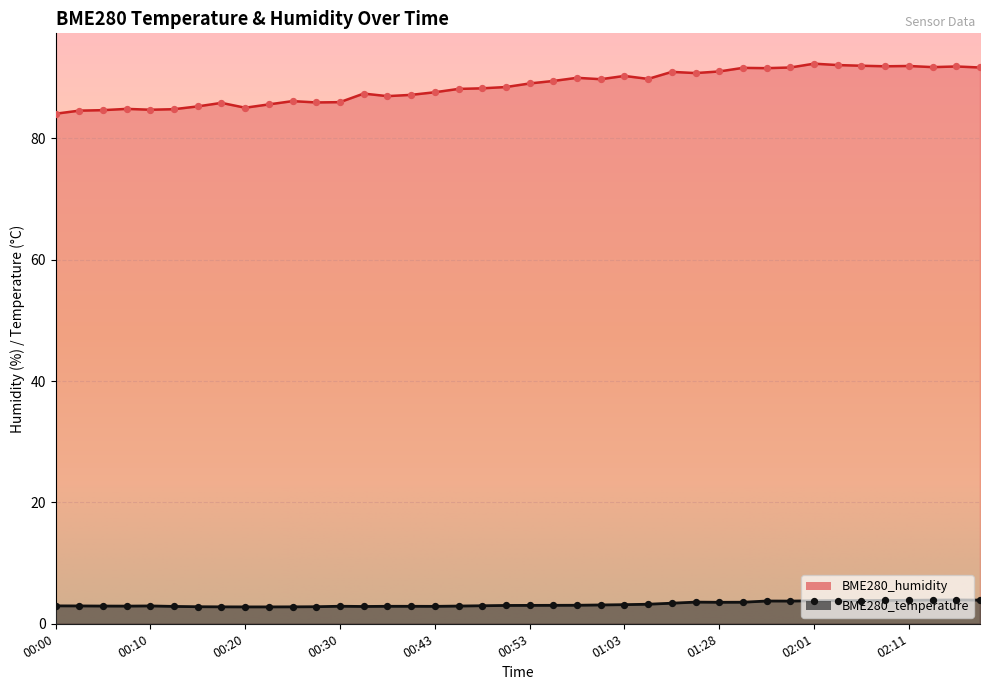

At how many categories does at least one series exceed 52?

40